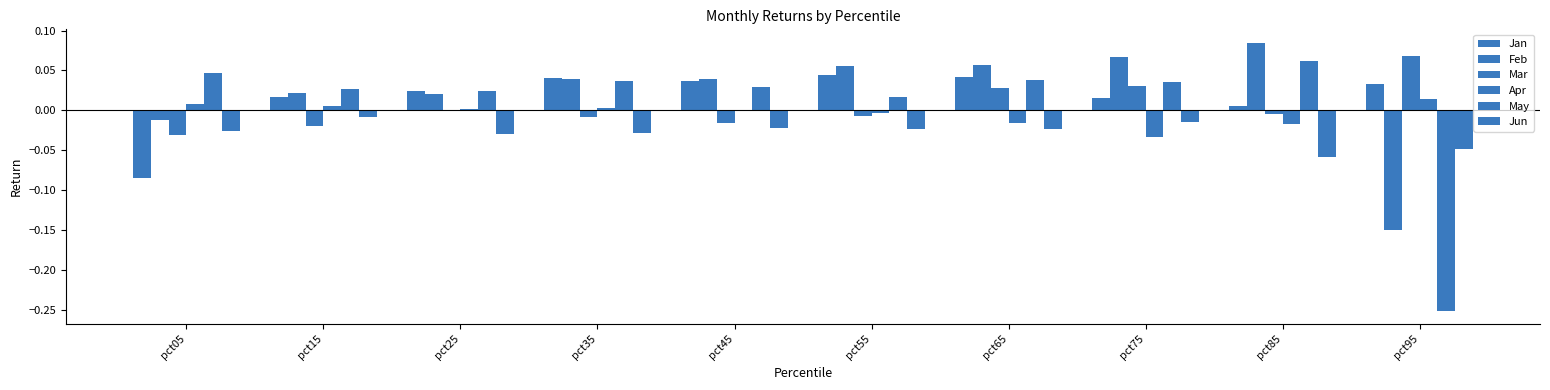

What is the maximum value shown in the chart?

0.1